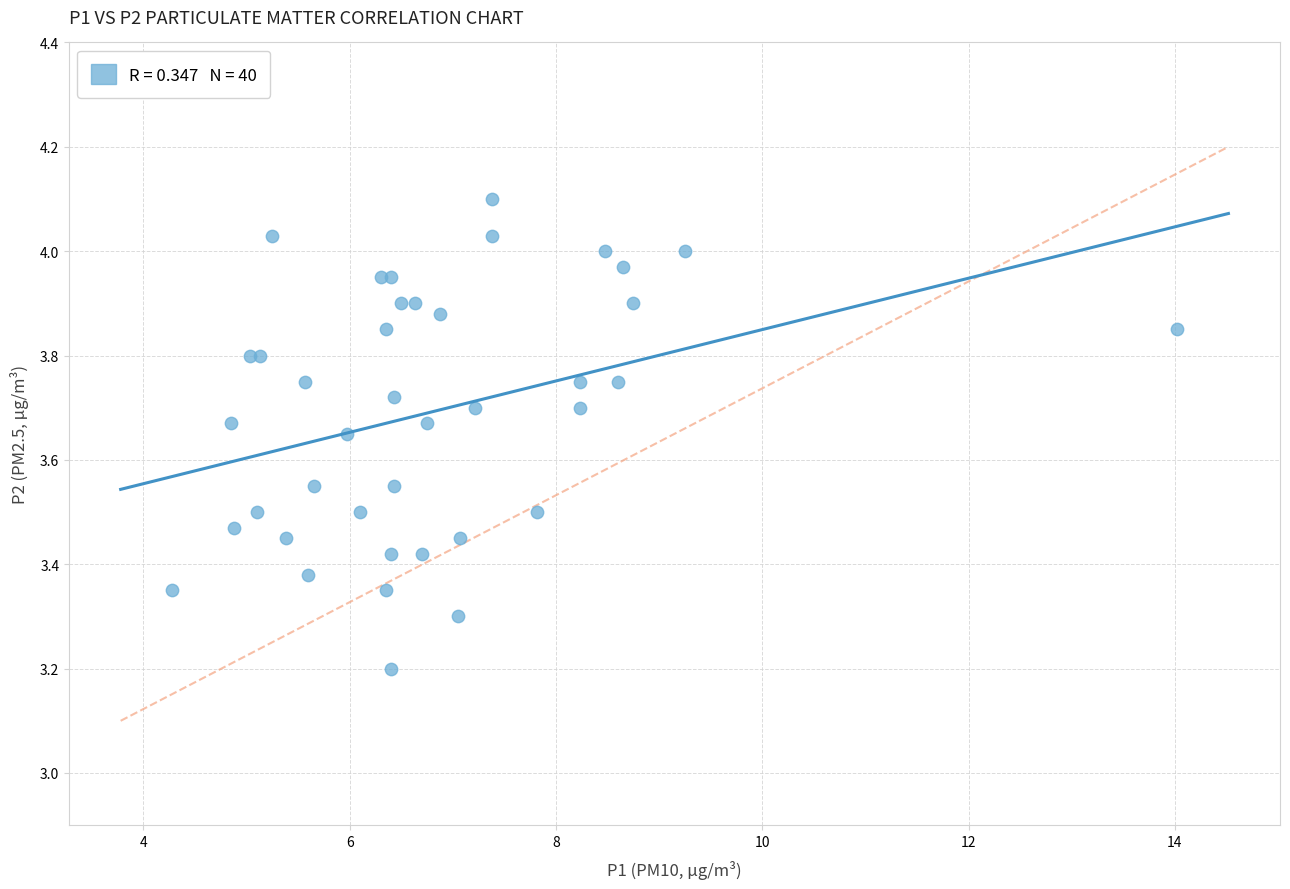

What Y value in the scatter plot is closest to 3?

3.2